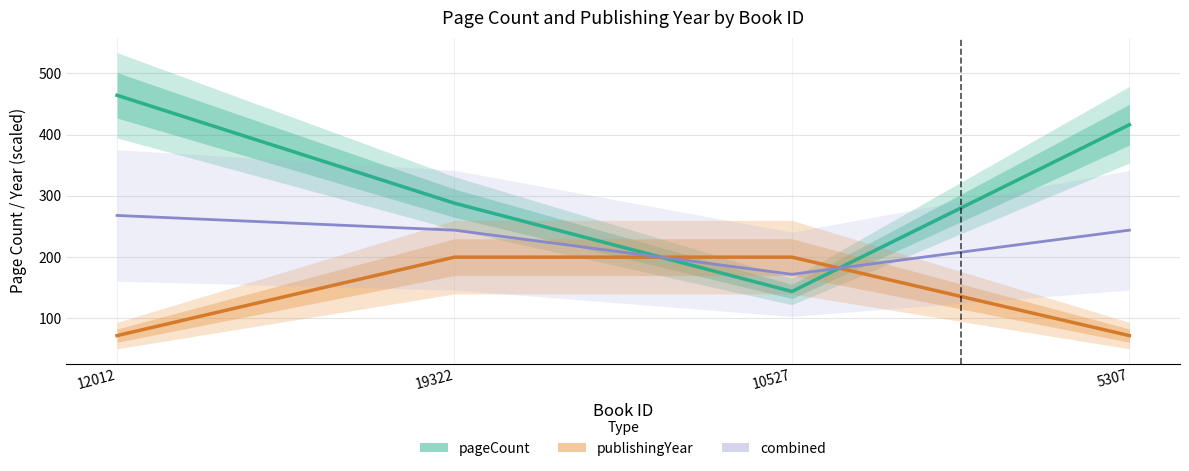

Does the chart display data point markers on the line(s)?

No